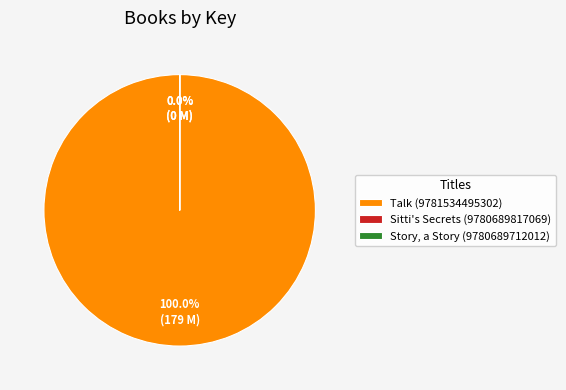

How many slices are in this pie chart?

3